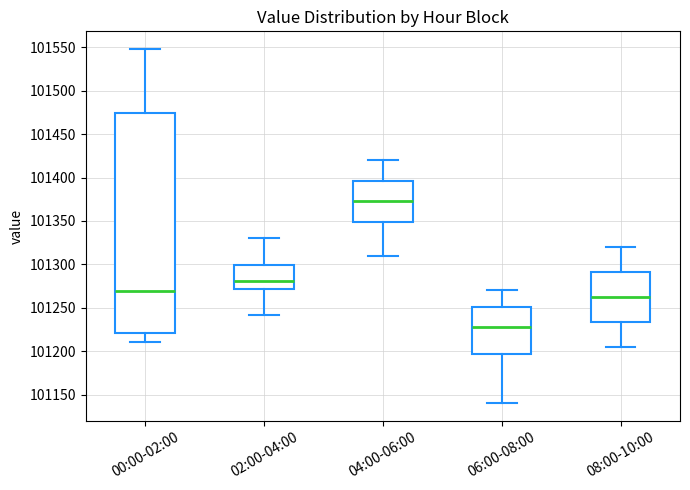

Reading left to right, read every box against the y-axis: the position of its median line, the range the box covers, and the ends of its whiskers. The values are not printed on the chart, so give them approximately, as read against the axis.

00:00-02:00: median 101270, box 101220 to 101475, whiskers 101210 to 101550
02:00-04:00: median 101280, box 101270 to 101300, whiskers 101240 to 101330
04:00-06:00: median 101375, box 101350 to 101395, whiskers 101310 to 101420
06:00-08:00: median 101230, box 101195 to 101250, whiskers 101140 to 101270
08:00-10:00: median 101265, box 101235 to 101290, whiskers 101205 to 101320